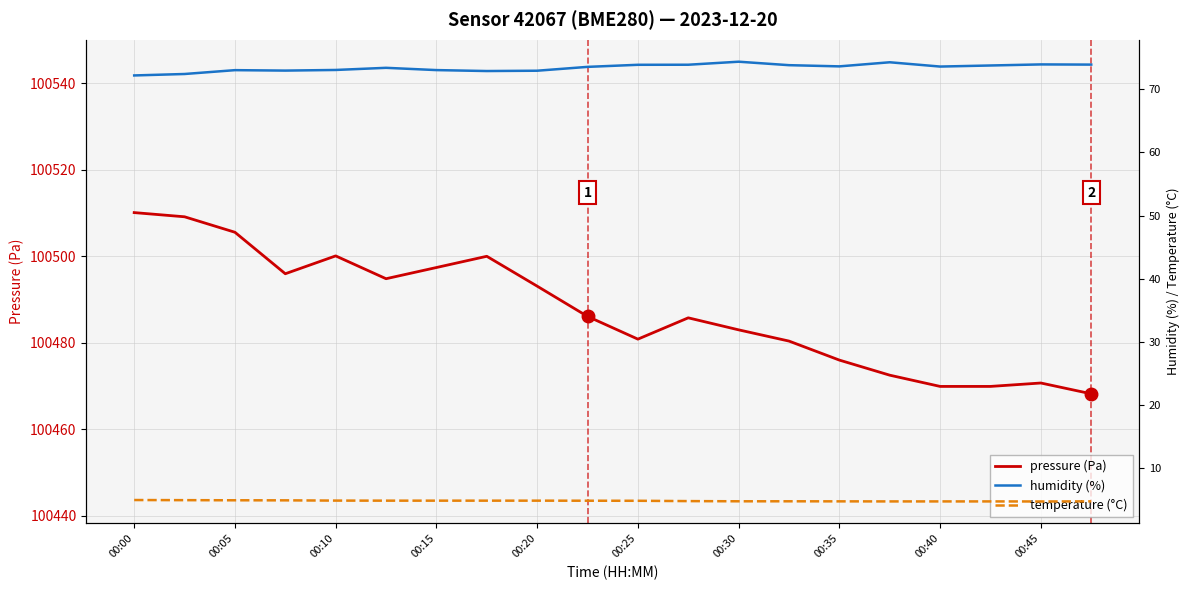

True or false: pressure (Pa) has more than 0 points higher than both neighbors.

True